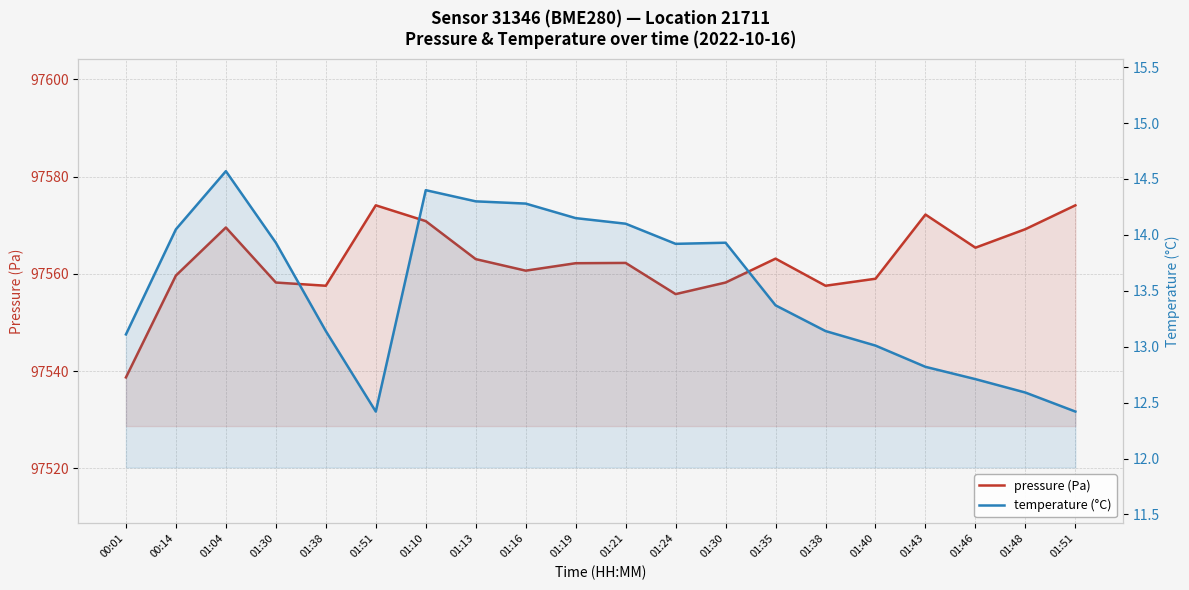

Which has a higher value, 01:46 or 01:43?

01:43